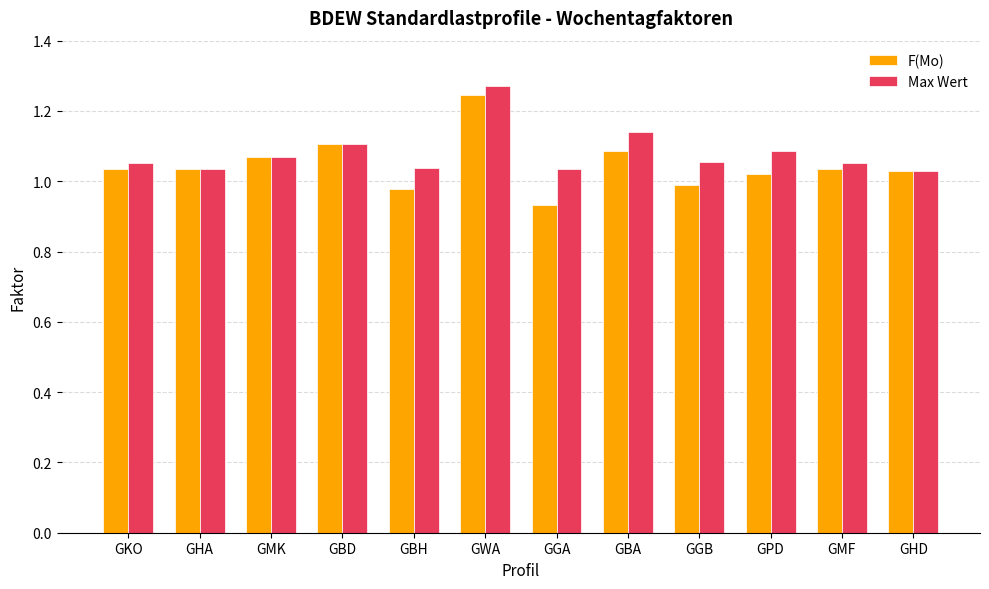

Which series has the widest spread of values?

F(Mo)